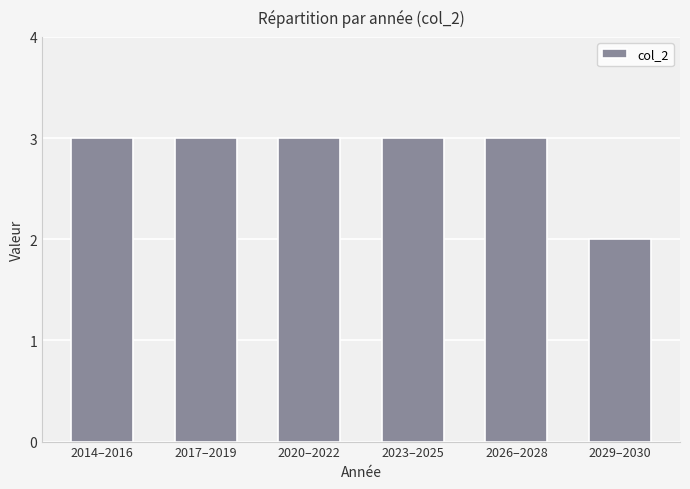

What is the greatest value displayed?

3